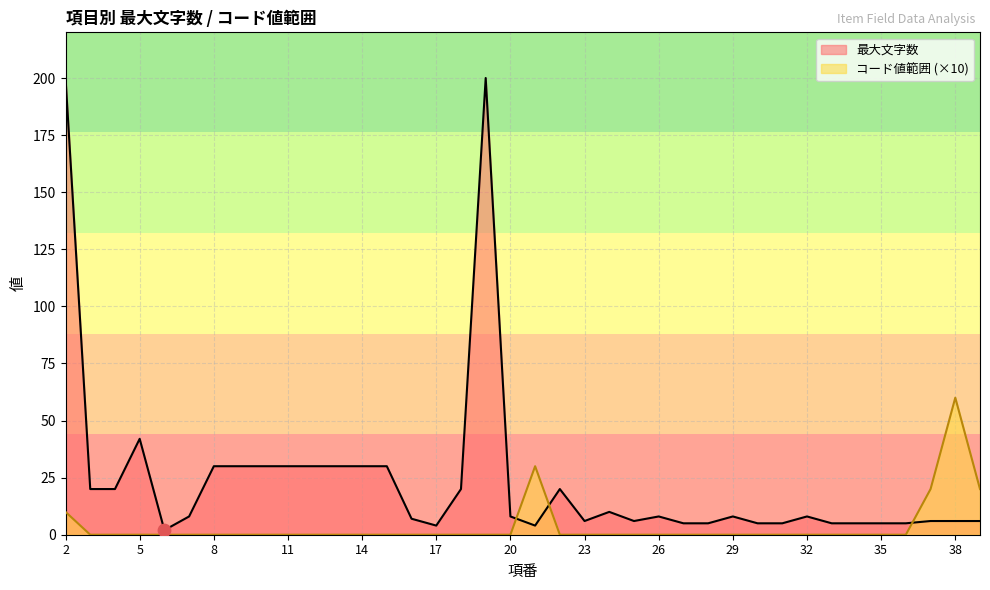

At how many categories does at least one series exceed 113?

2